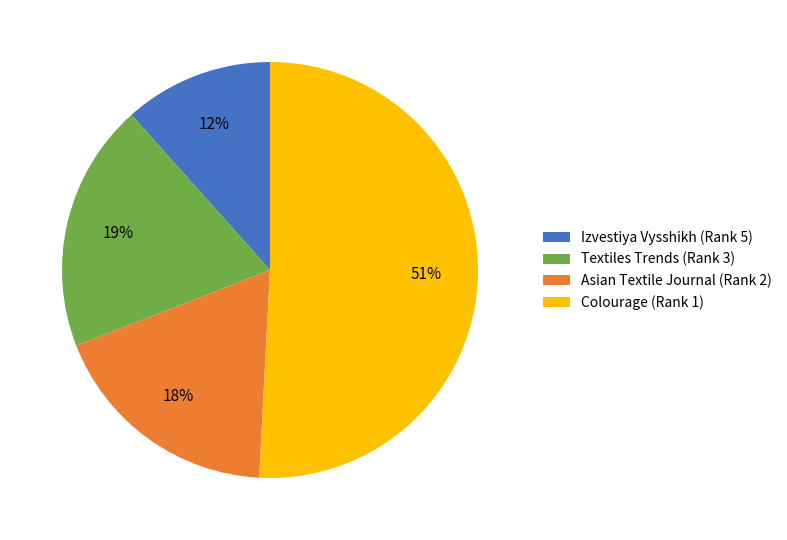

Do Asian Textile Journal (Rank 2) and Colourage (Rank 1) together represent more than half of the pie?

Yes